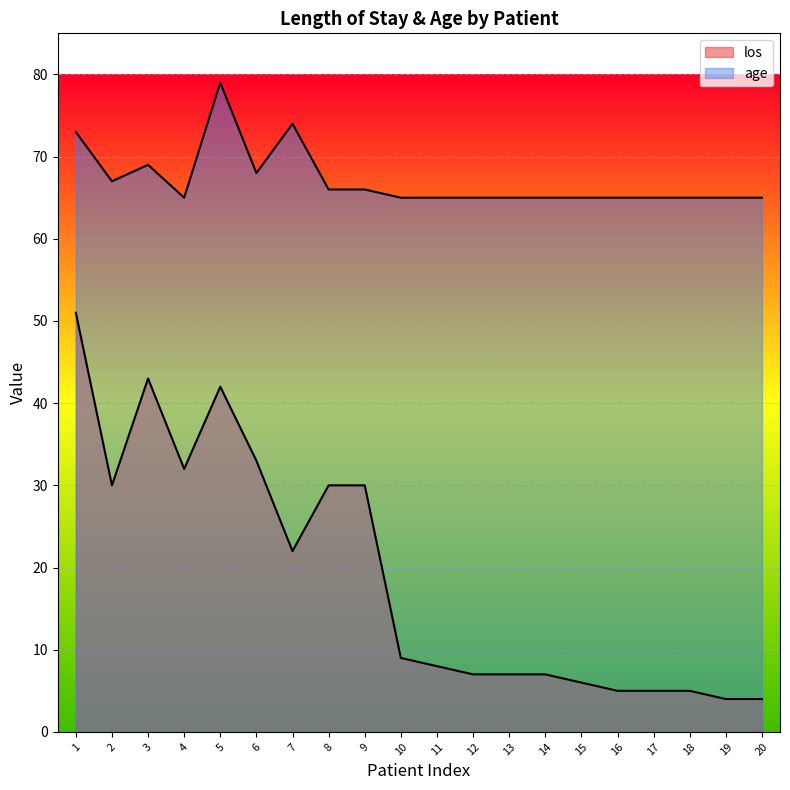

True or false: los and age cross at least once.

False